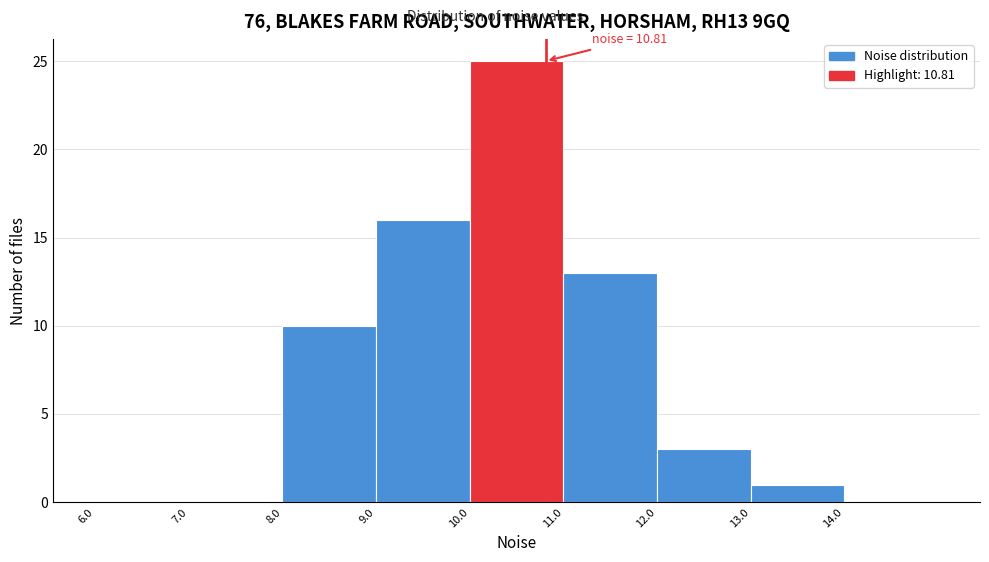

Over which range of the x-axis is the bar tallest?

10 to 11